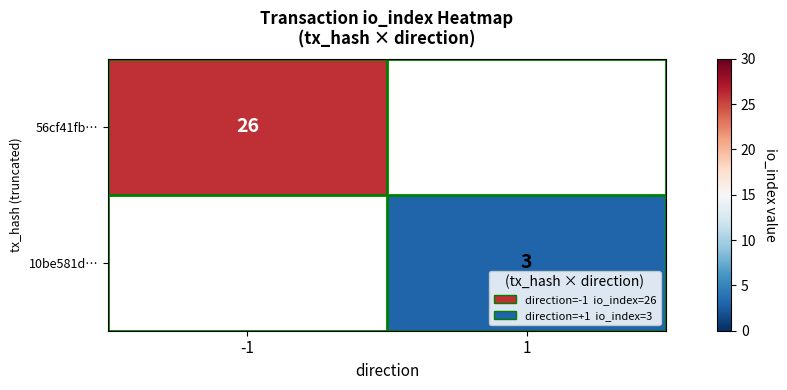

True or false: 10be581d… has a value of 3 at 1.

True